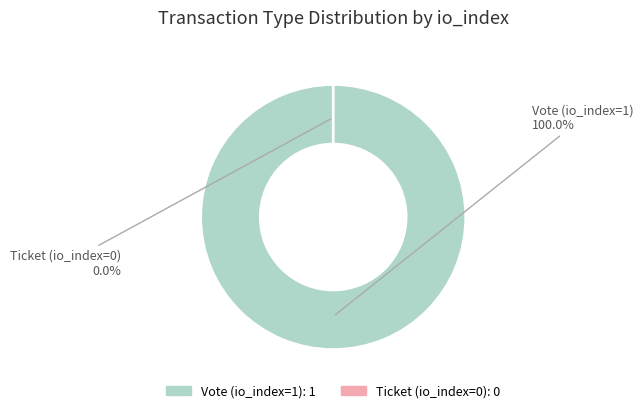

Rank the categories by value from lowest to highest.

Ticket (io_index=0), Vote (io_index=1)